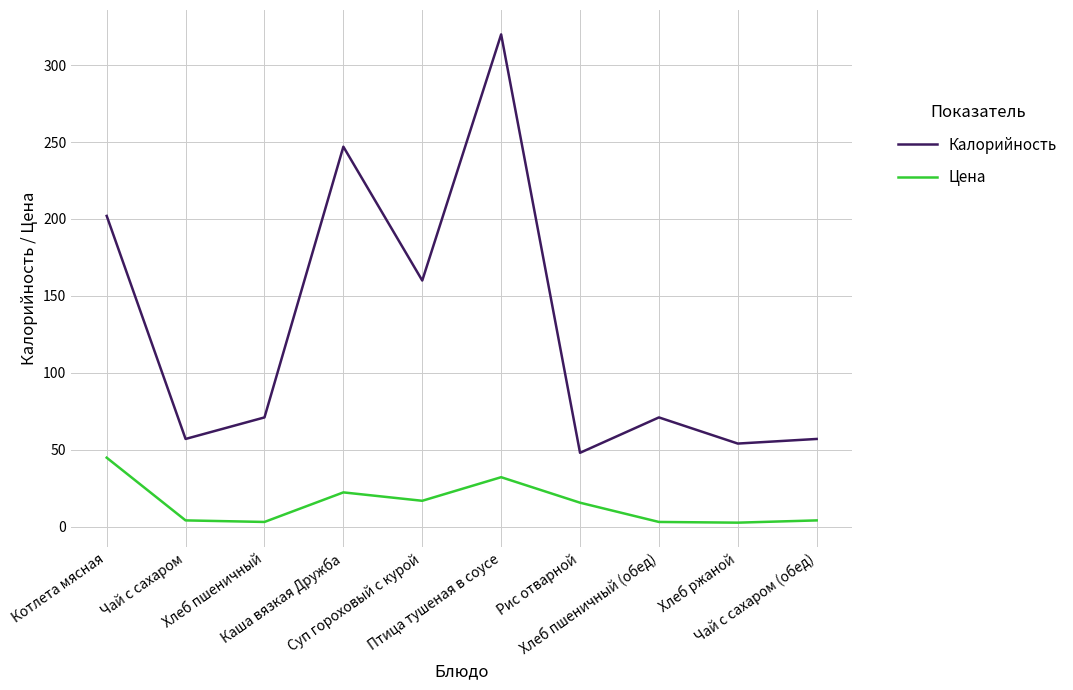

List the series in order of their peak value, lowest first.

Цена, Калорийность